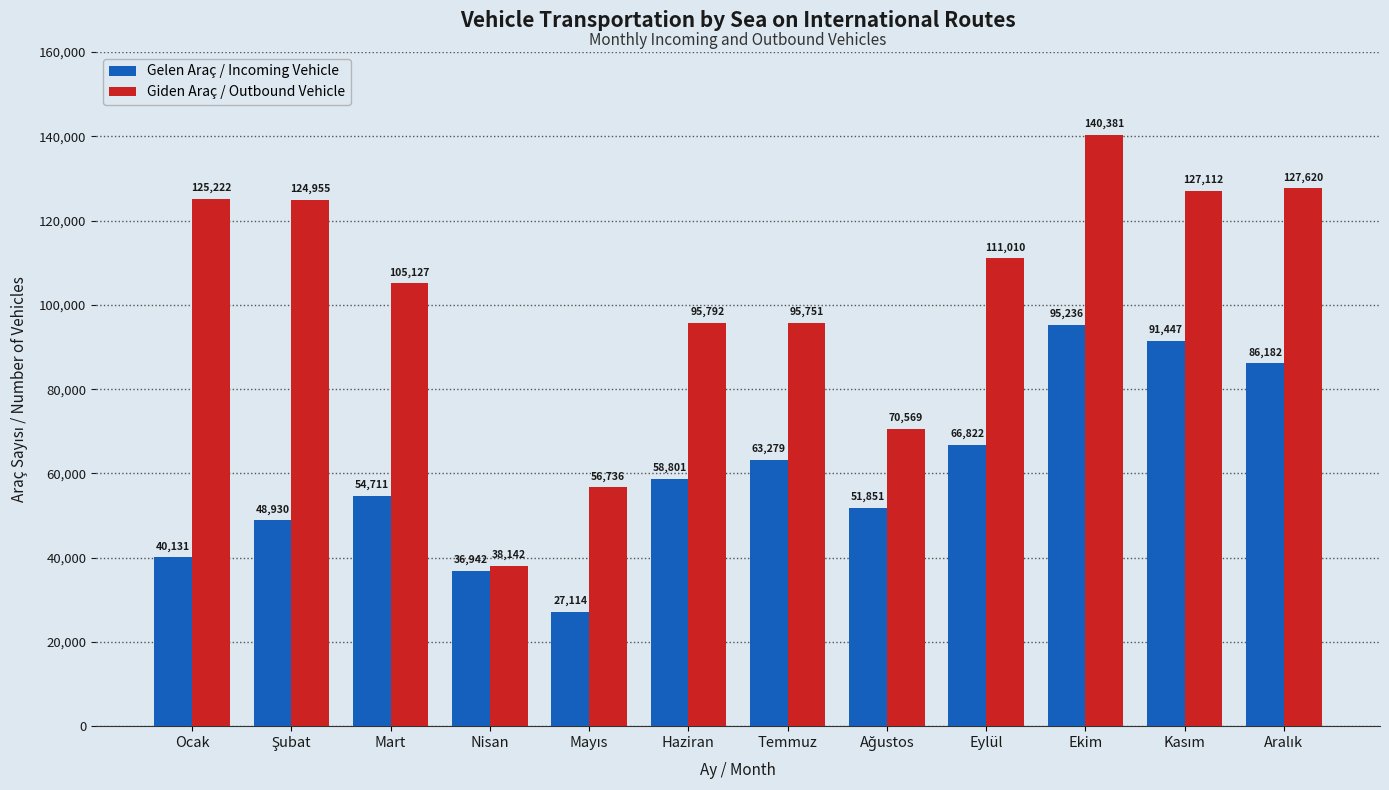

Reading left to right, list all the values displayed in this chart.

Gelen Araç / Incoming Vehicle: 40131	48930	54711	36942	27114	58801	63279	51851	66822	95236	91447	86182
Giden Araç / Outbound Vehicle: 125222	124955	105127	38142	56736	95792	95751	70569	111010	140381	127112	127620